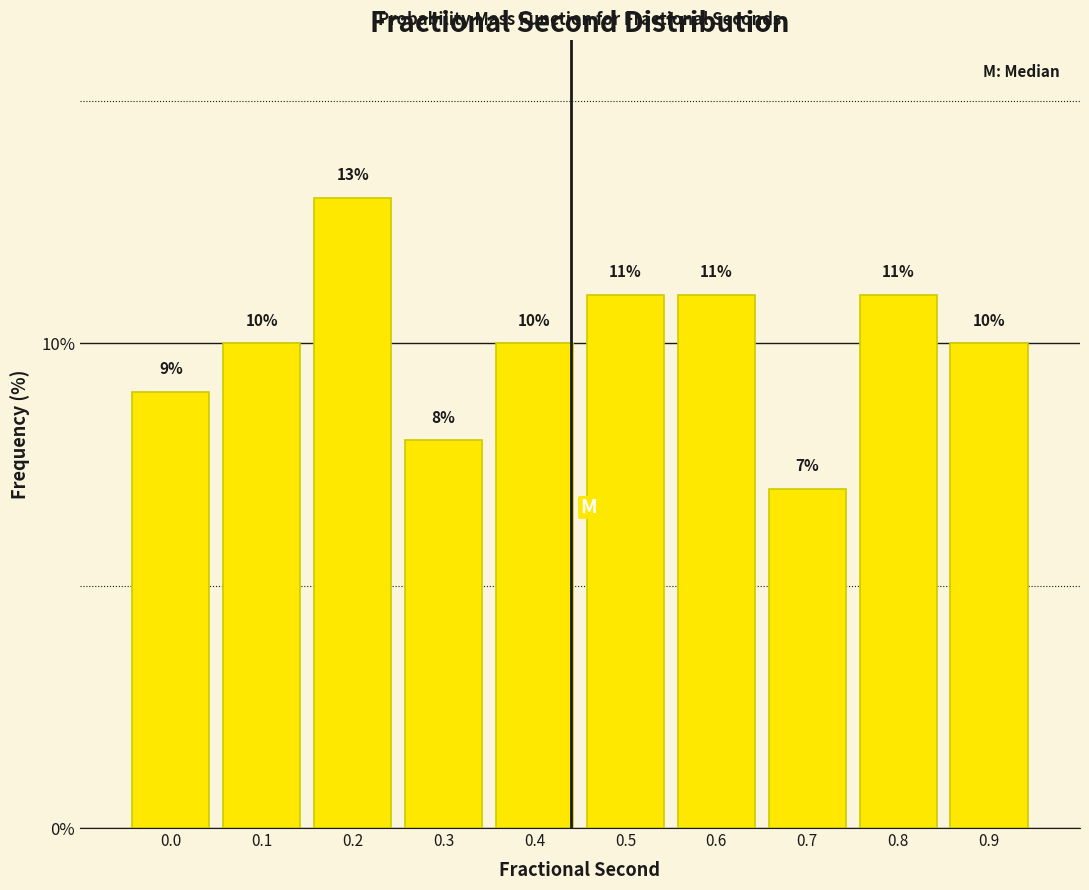

Reading left to right, what are all the values shown in this chart?

0.0=9.0	0.1=10.0	0.2=13.0	0.3=8.0	0.4=10.0	0.5=11.0	0.6=11.0	0.7=7.0	0.8=11.0	0.9=10.0